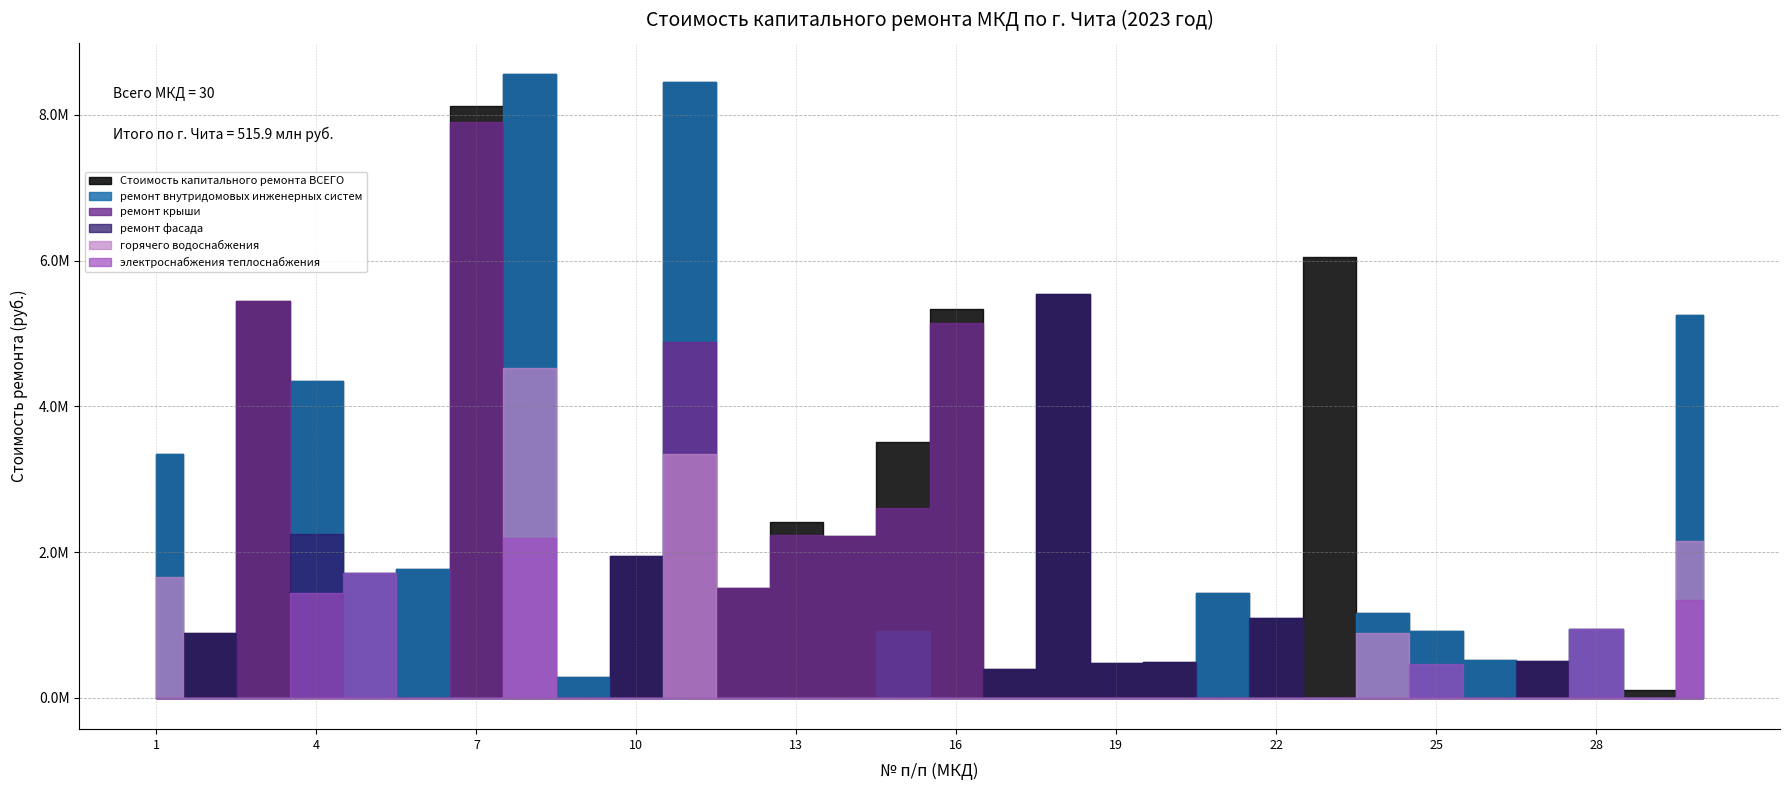

Which series changed the most between 6 and 14?

ремонт крыши